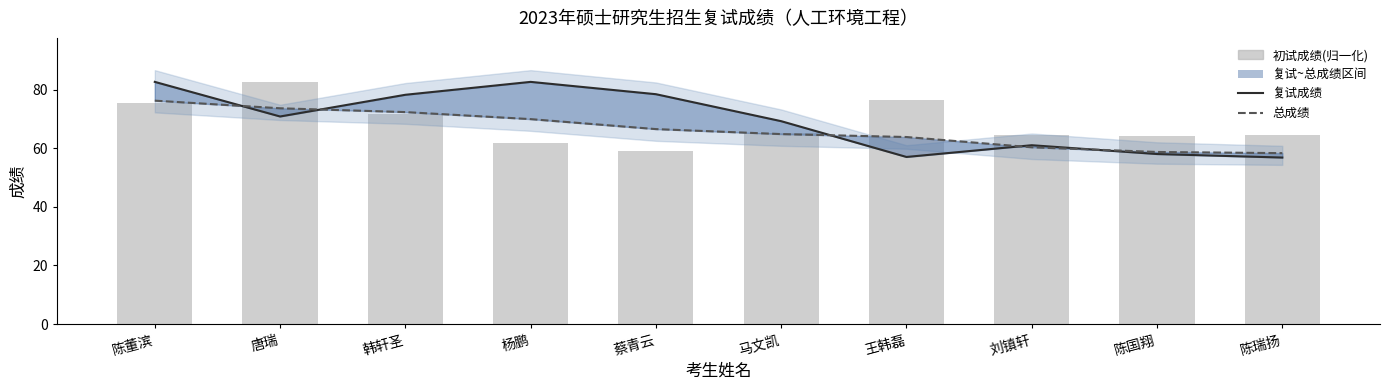

Which series has the largest total across all categories?

复试成绩